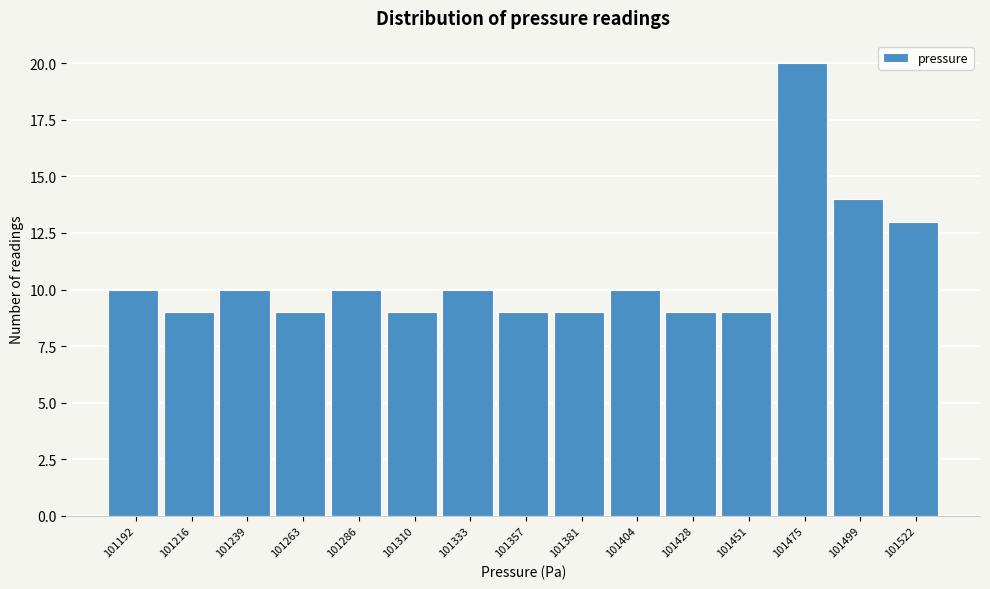

Reading right to left, what are all the values shown in this chart?

101522=13	101499=14	101475=20	101451=9	101428=9	101404=10	101381=9	101357=9	101333=10	101310=9	101286=10	101263=9	101239=10	101216=9	101192=10